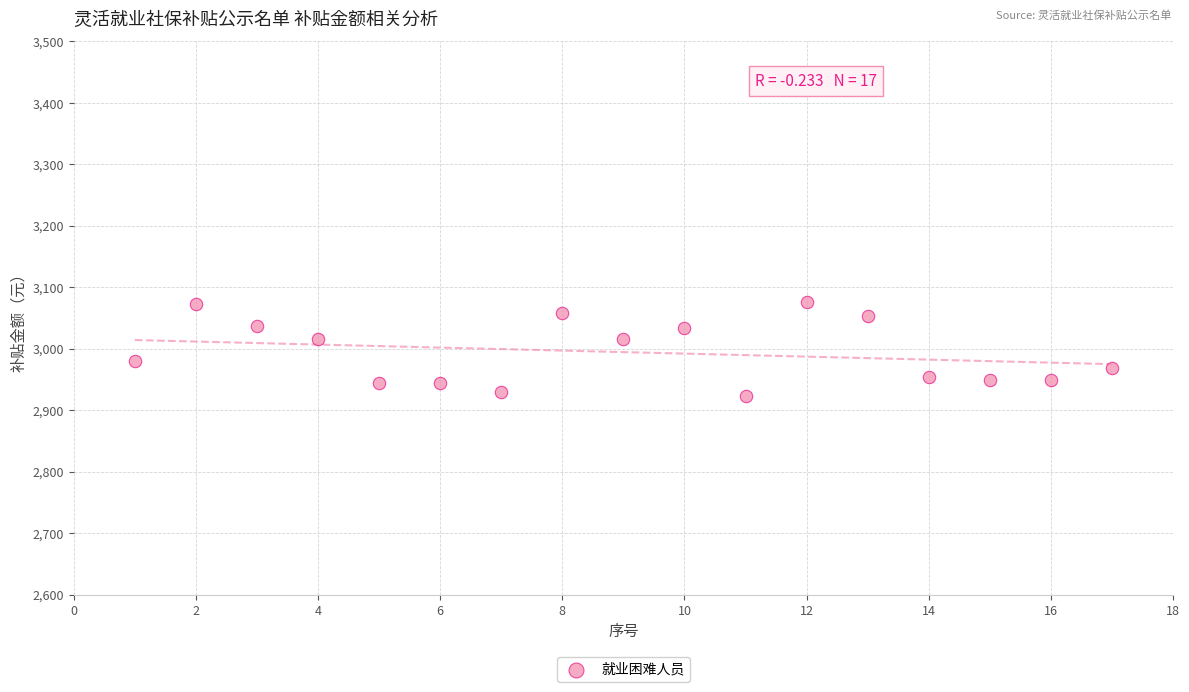

What is the range of X values (max minus min)?

16.0